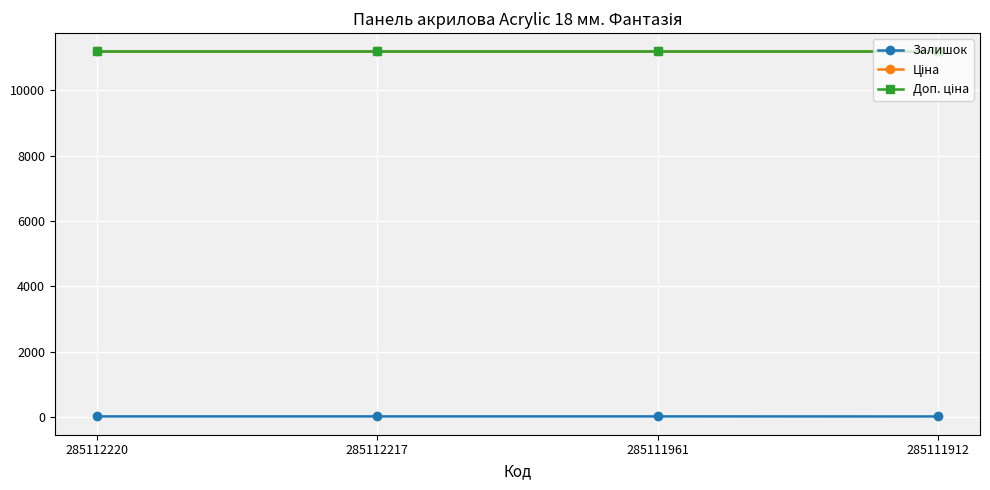

Does the chart have visible grid lines?

Yes